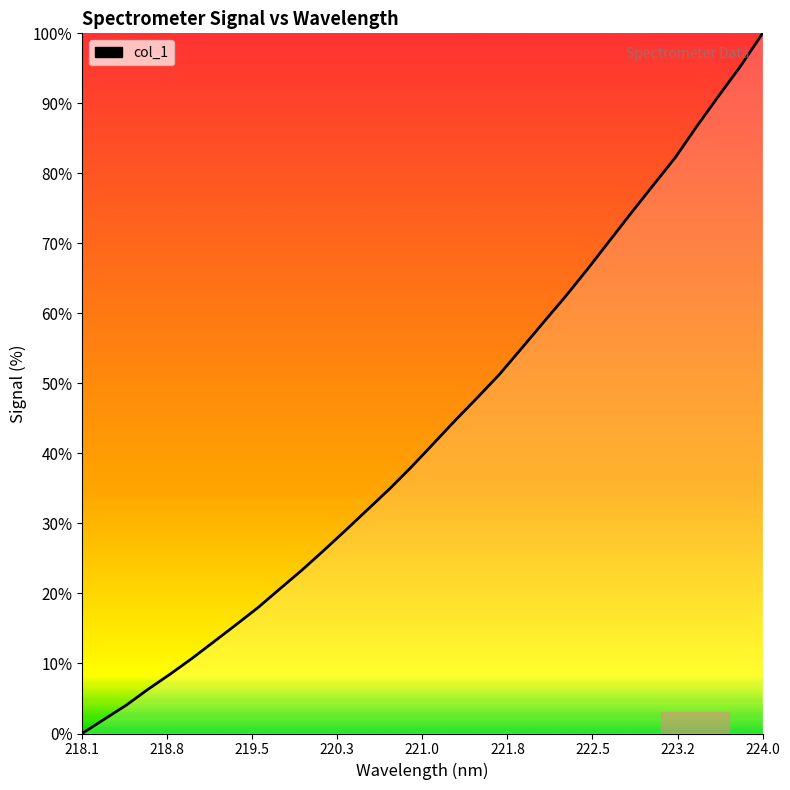

What is the difference between the maximum and minimum values?

100.0